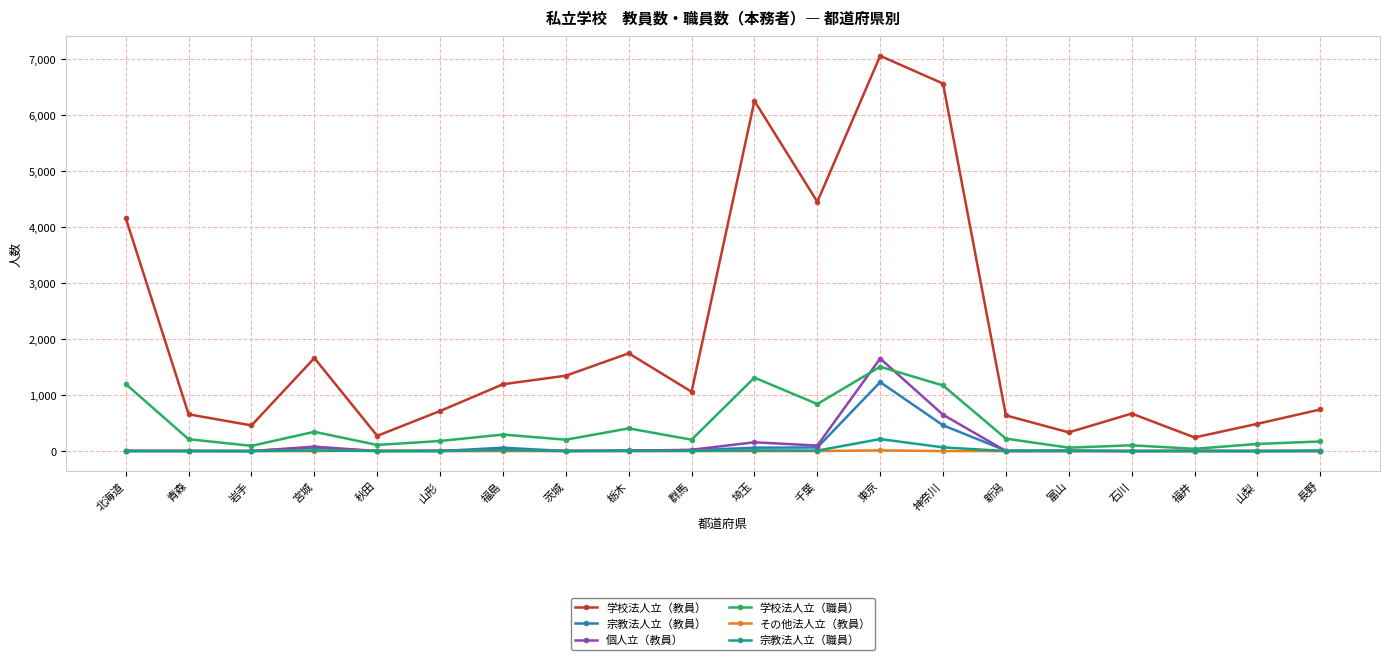

What is the lowest value of the 学校法人立（教員） series?

243